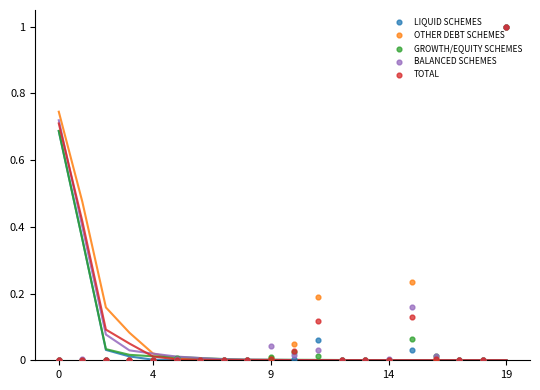

What is the total value across all series at 10?

0.1